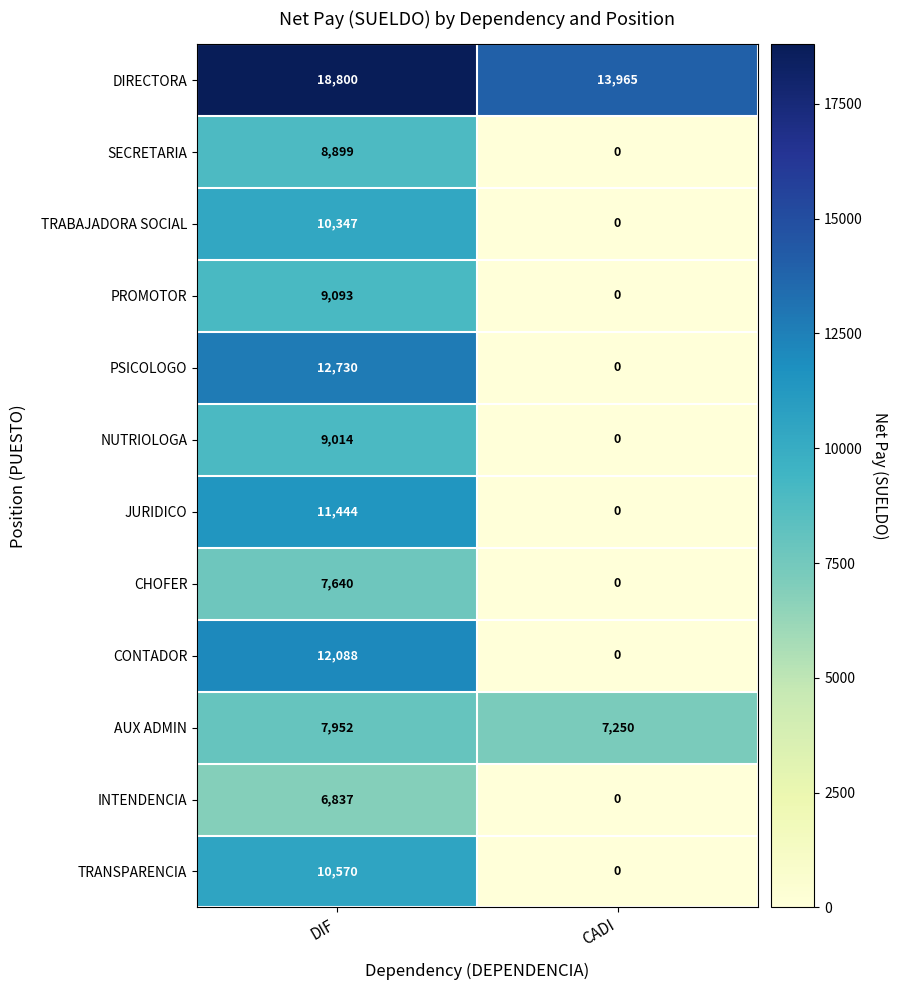

How many distinct data groups are displayed?

12